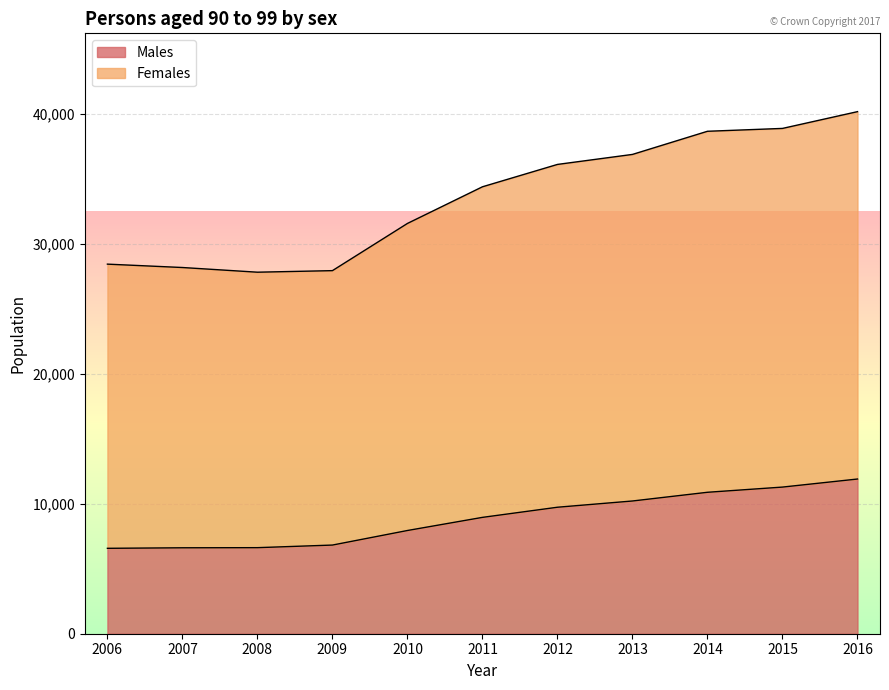

Which label corresponds to the smallest value in the chart?

2006